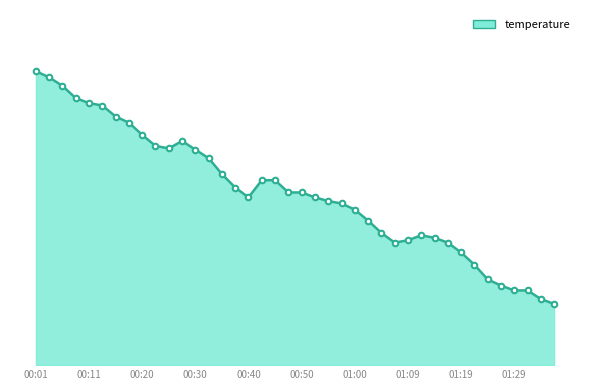

What is the maximum value shown in the chart?

9.6